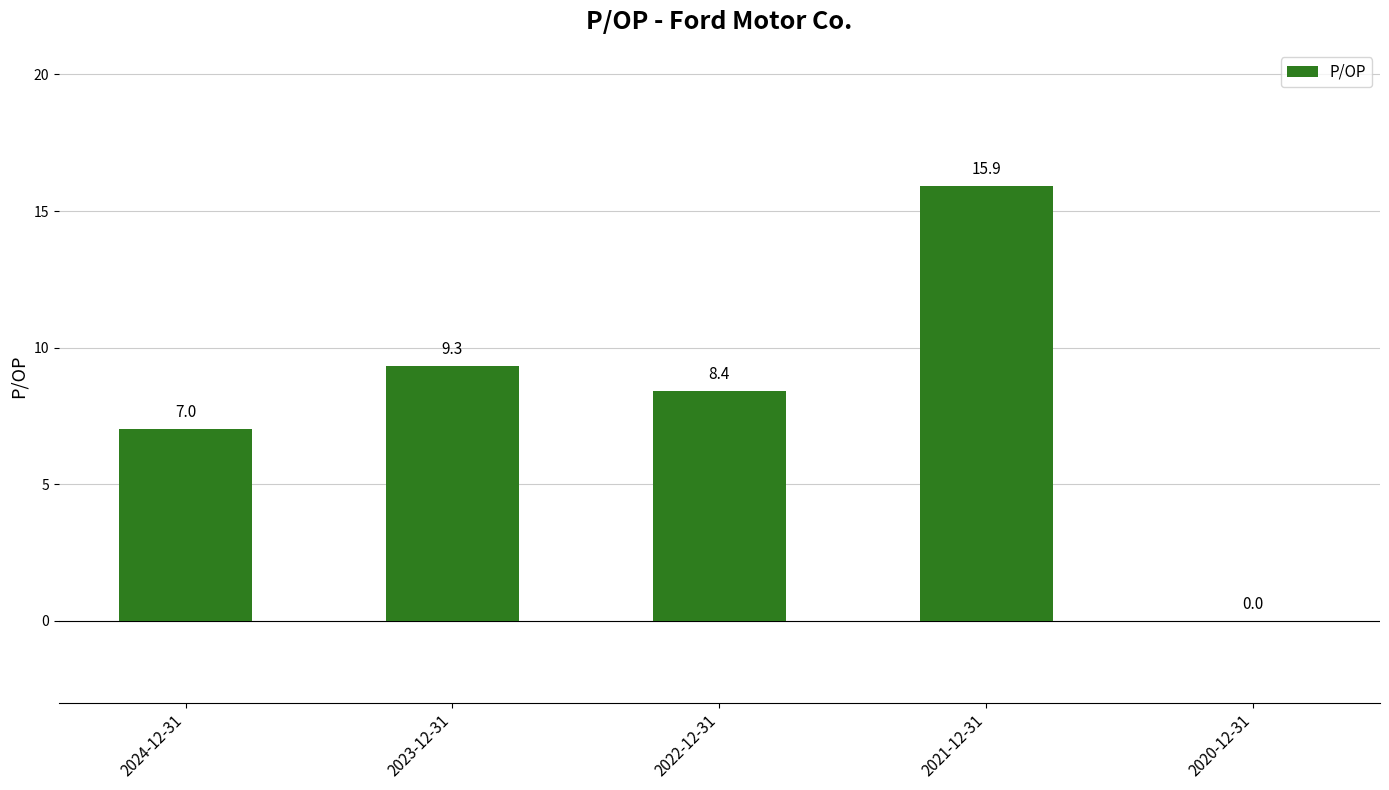

What is the difference between the values at 2022-12-31 and 2021-12-31?

7.5